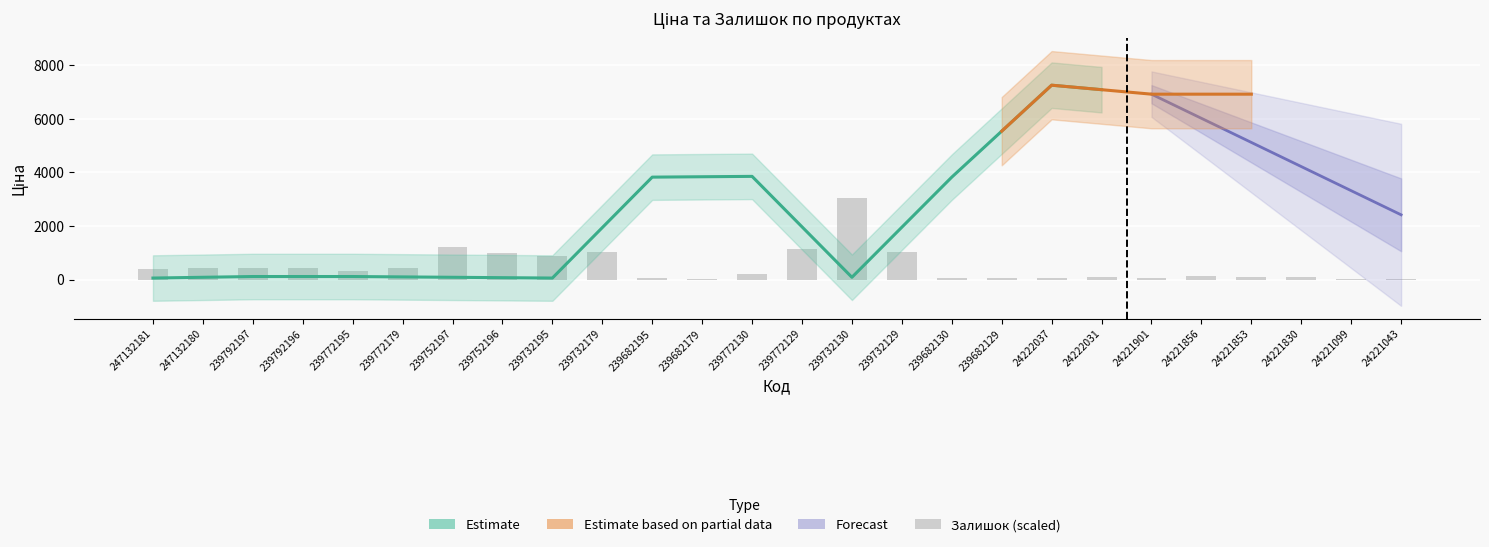

What is the label of the 14th bar from the left?

239772129